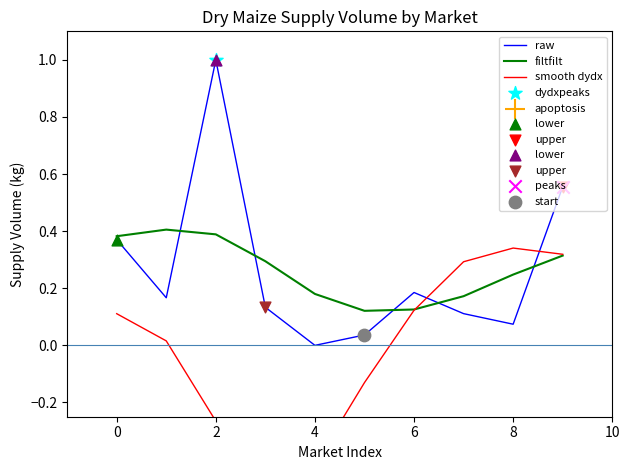

What is the total value across all series at 9?

1.2